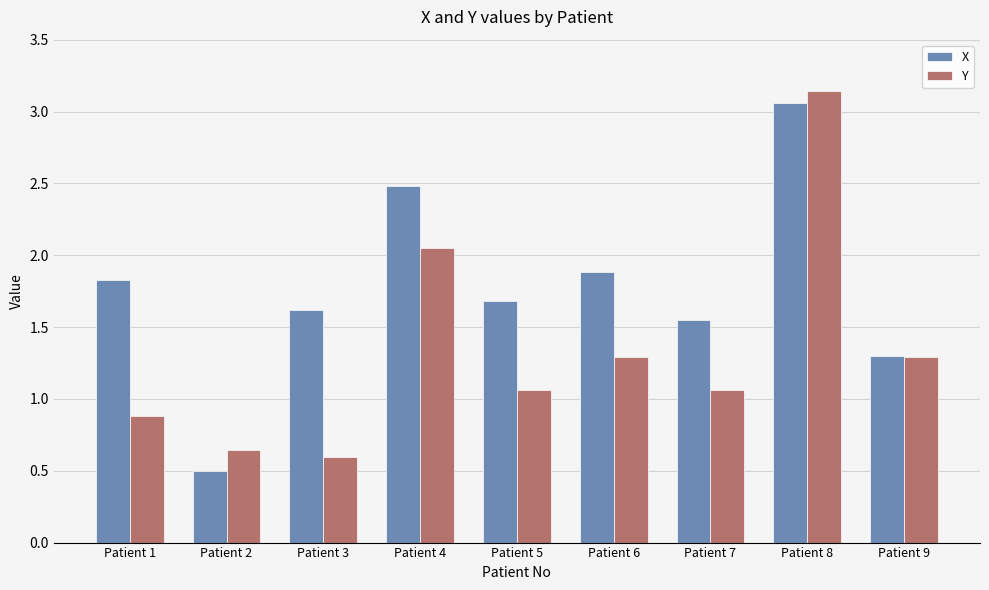

The Y series shows 1.3 at Patient 9. True or false?

True